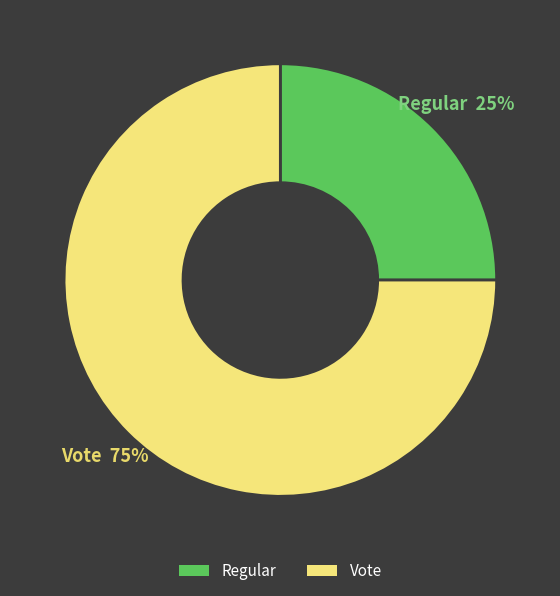

How many segments does this pie chart have?

2